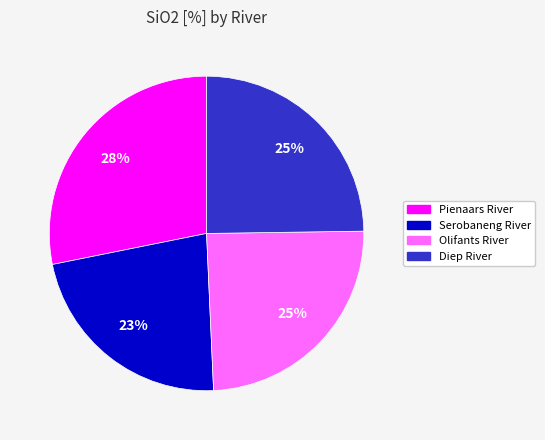

Which category has the smallest portion of the pie?

Serobaneng River